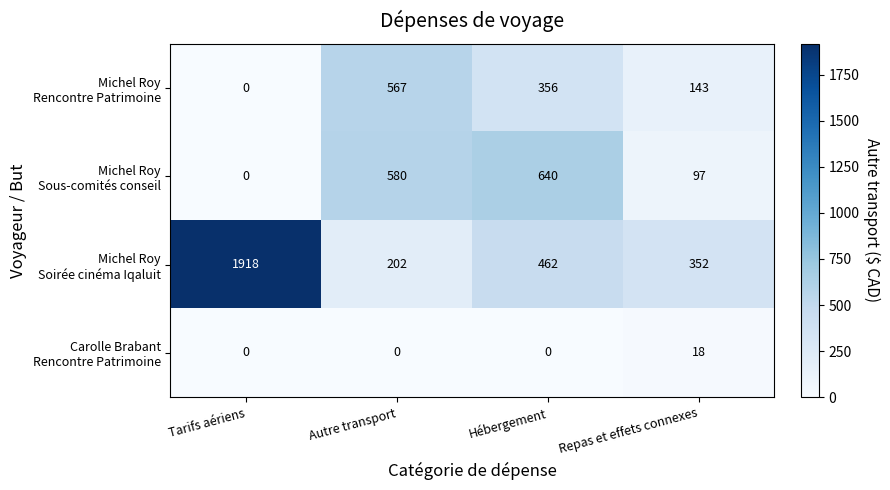

How many categories are shown in the chart?

4